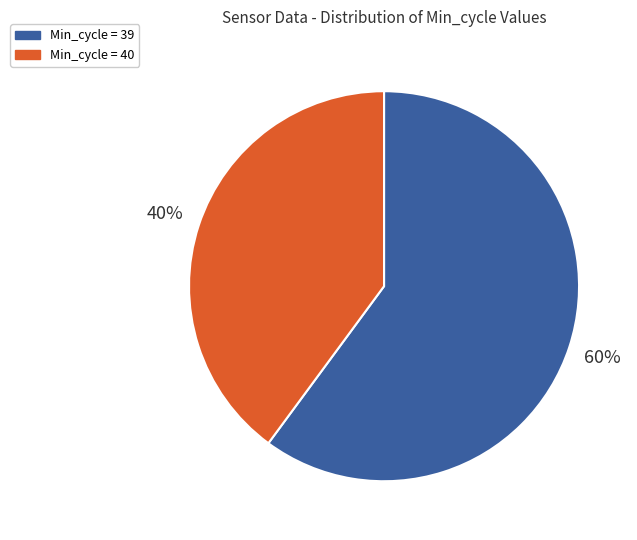

To the nearest percent, what percentage of the pie is Min_cycle = 39?

60%